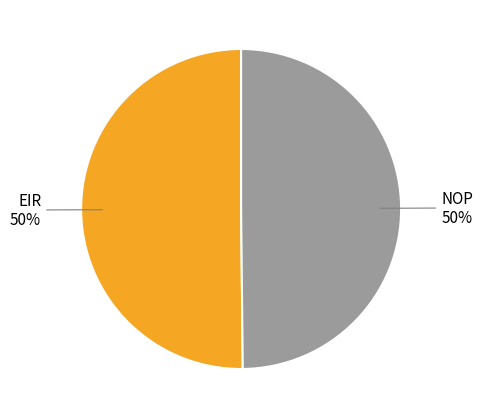

To the nearest percent, what is the average slice percentage?

50%